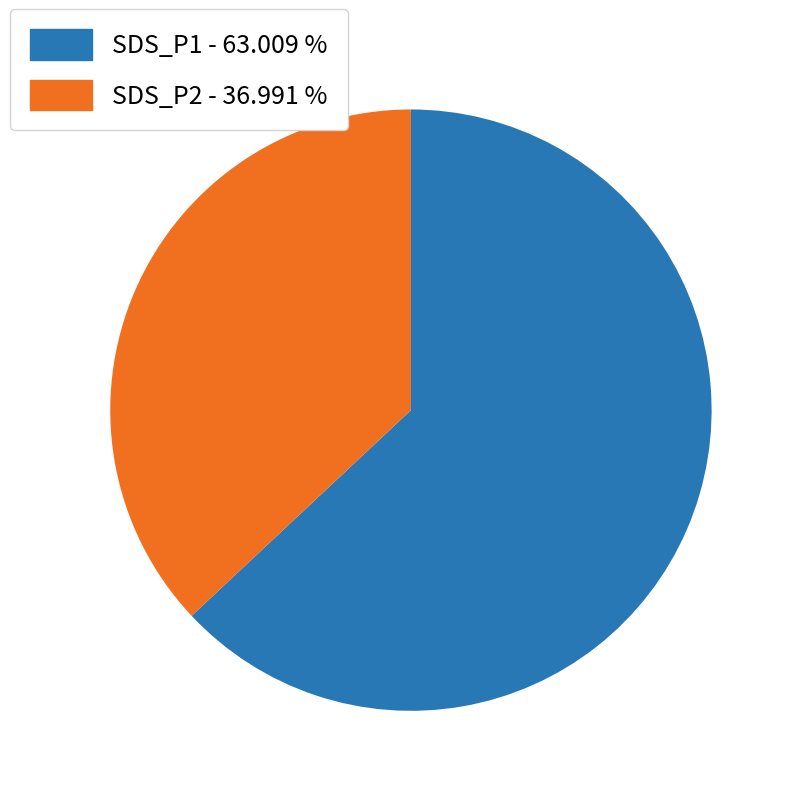

Is there a majority slice in this chart?

Yes